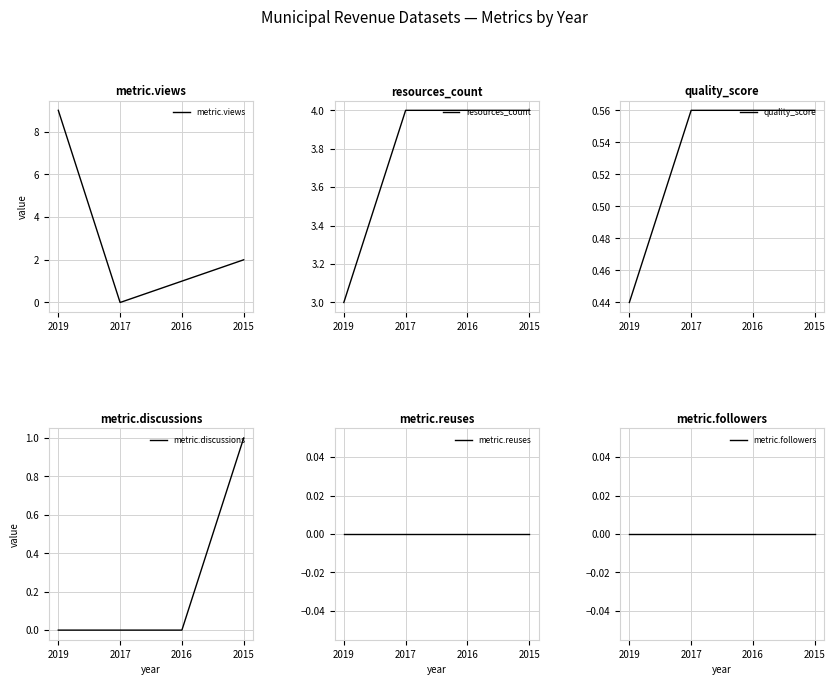

What is the difference between the metric.views values at 2015 and 2016?

1